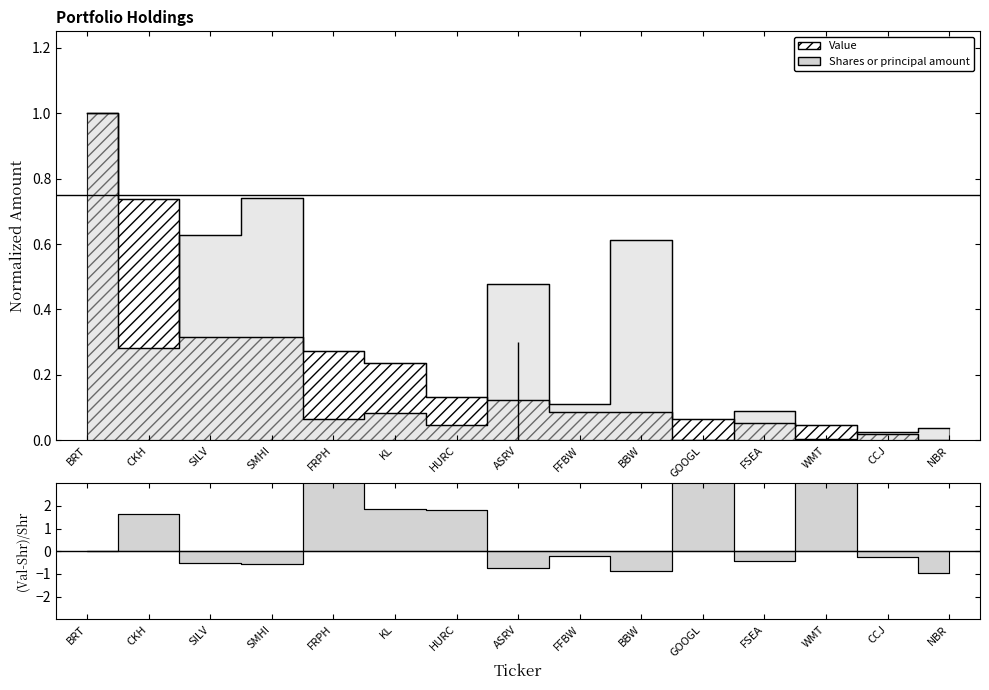

Is it true that Value equals 0.1 at HURC?

True